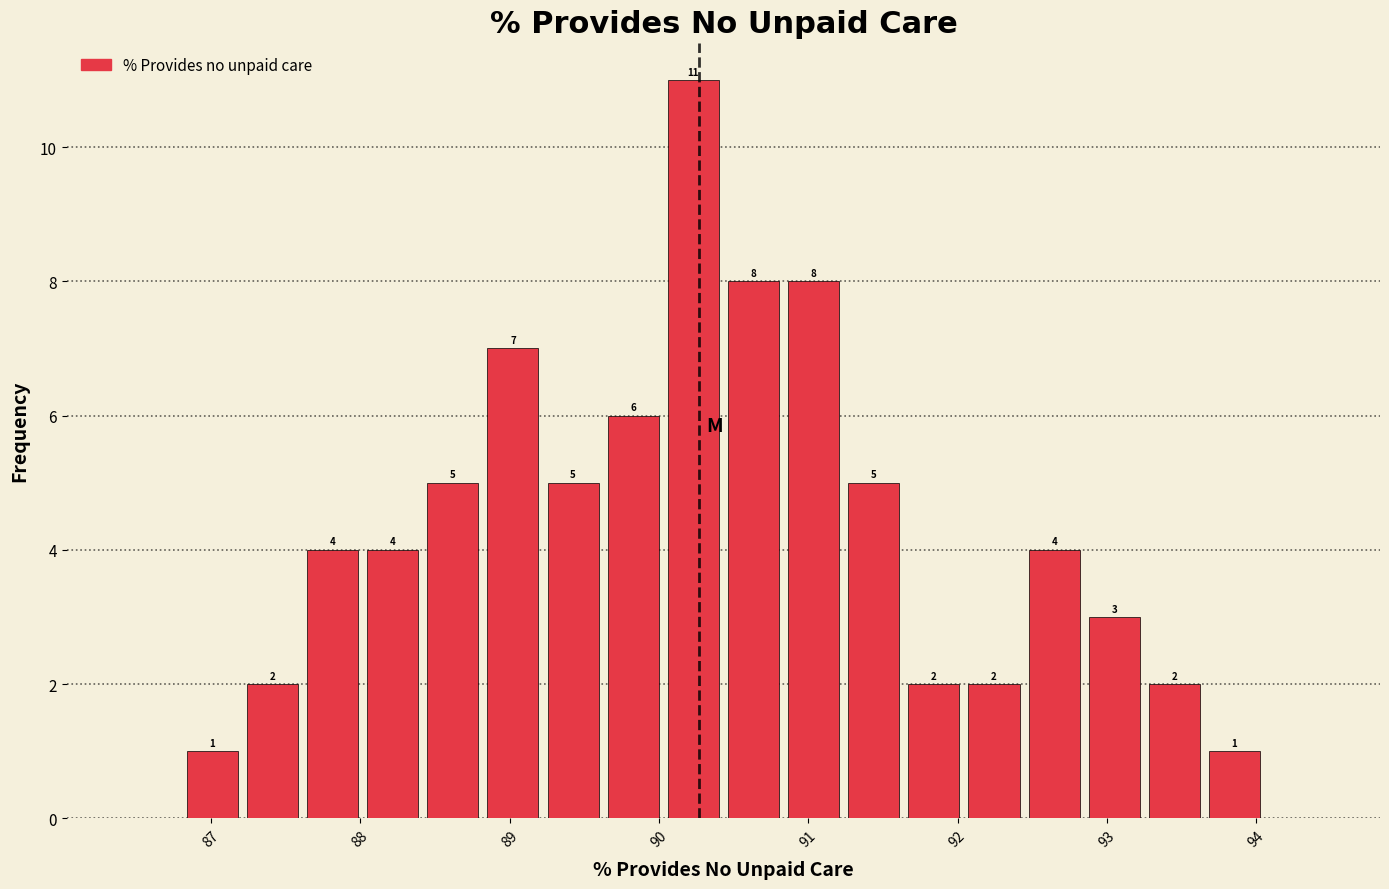

Which range on the x-axis has the tallest bar?

90.0 to 90.4